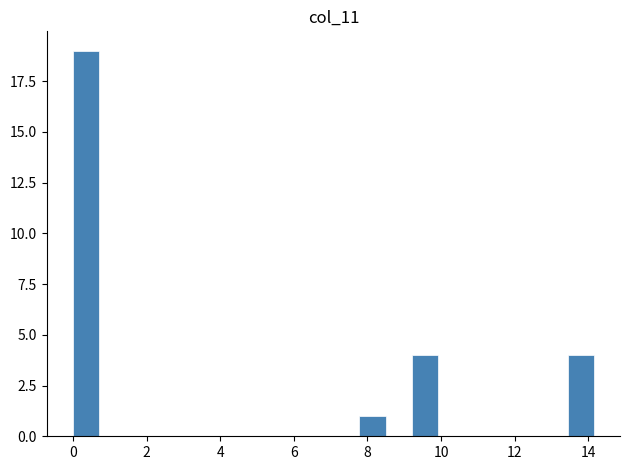

Read against the x-axis, roughly where is the centre of the tallest bar?

0.4